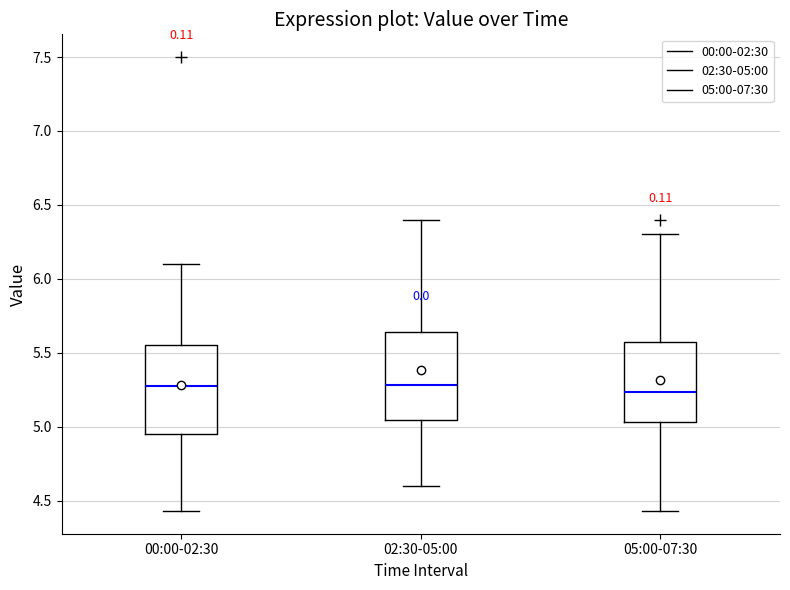

Reading left to right, transcribe this box plot: for each box, give where its median line is, the range the box spans, and where its two whiskers end, as read against the y-axis. The values are not printed on the chart, so give them approximately, as read against the axis.

00:00-02:30: median 5.30, box 4.95 to 5.55, whiskers 4.45 to 6.10
02:30-05:00: median 5.30, box 5.05 to 5.65, whiskers 4.60 to 6.40
05:00-07:30: median 5.25, box 5.05 to 5.55, whiskers 4.45 to 6.30